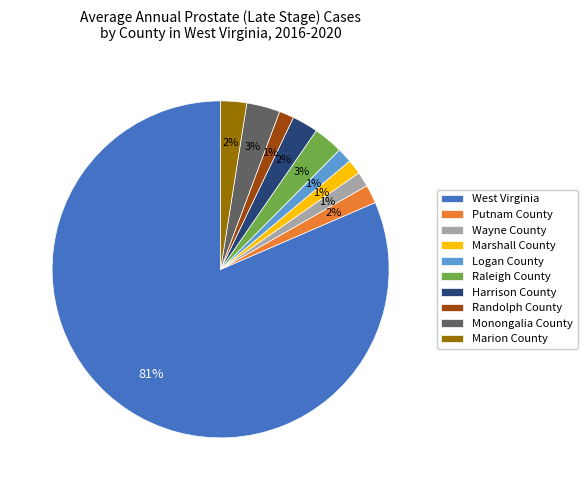

Do Wayne County and Putnam County together represent more than half of the pie?

No